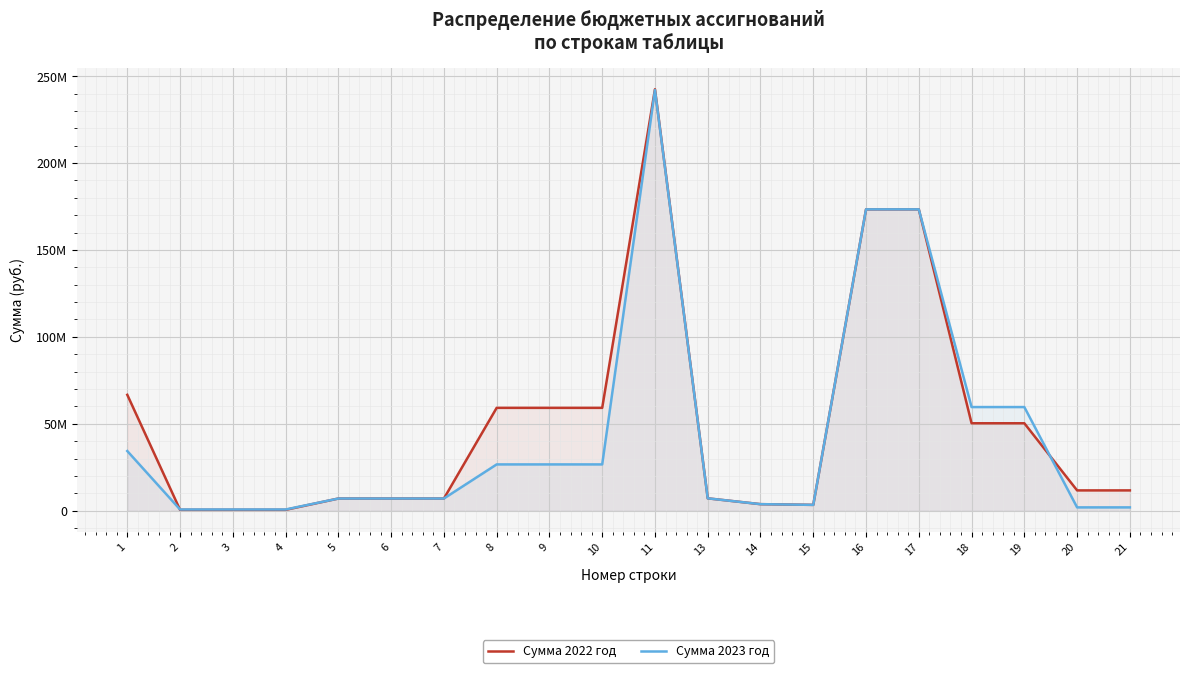

How many values in the Сумма 2022 год series are below 11677977?

9